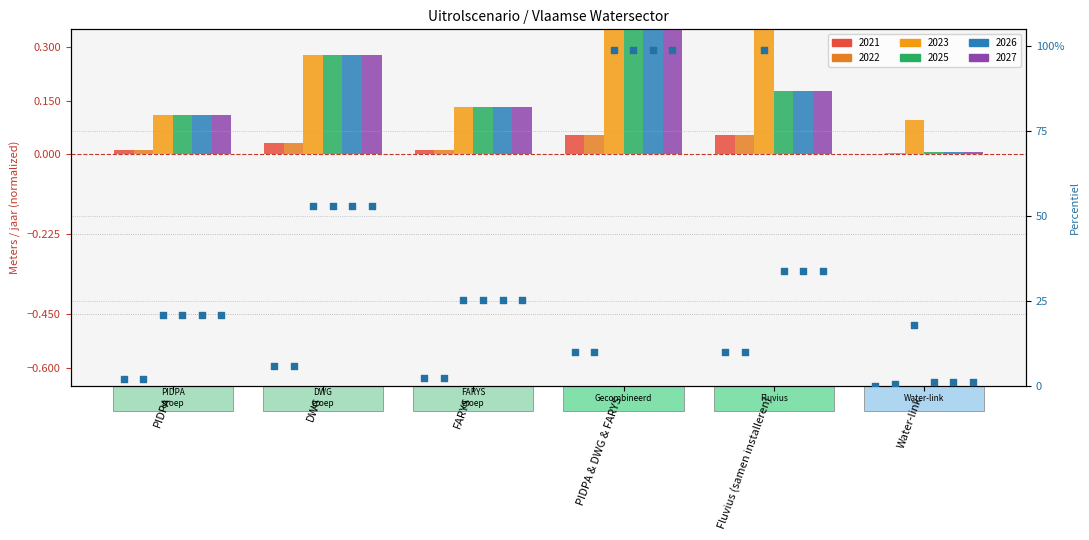

At how many categories does at least one series exceed 0?

6